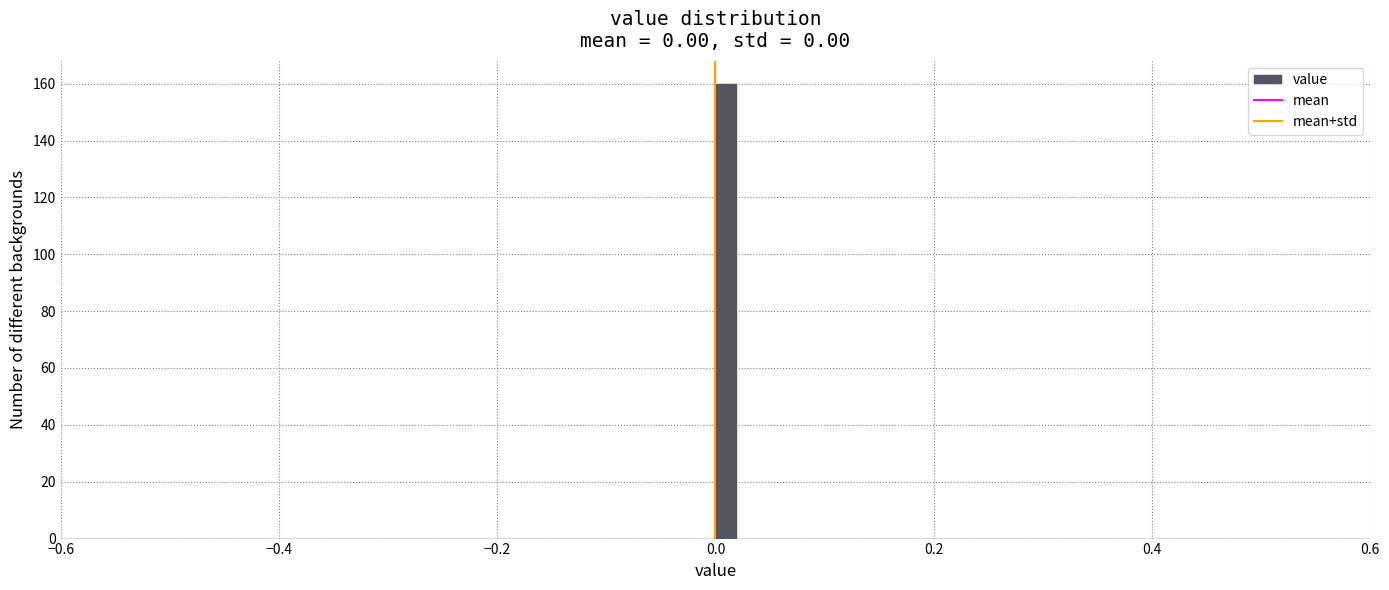

Around what value on the x-axis is the tallest bar? Give the approximate position of its centre, as read against the axis.

0.02